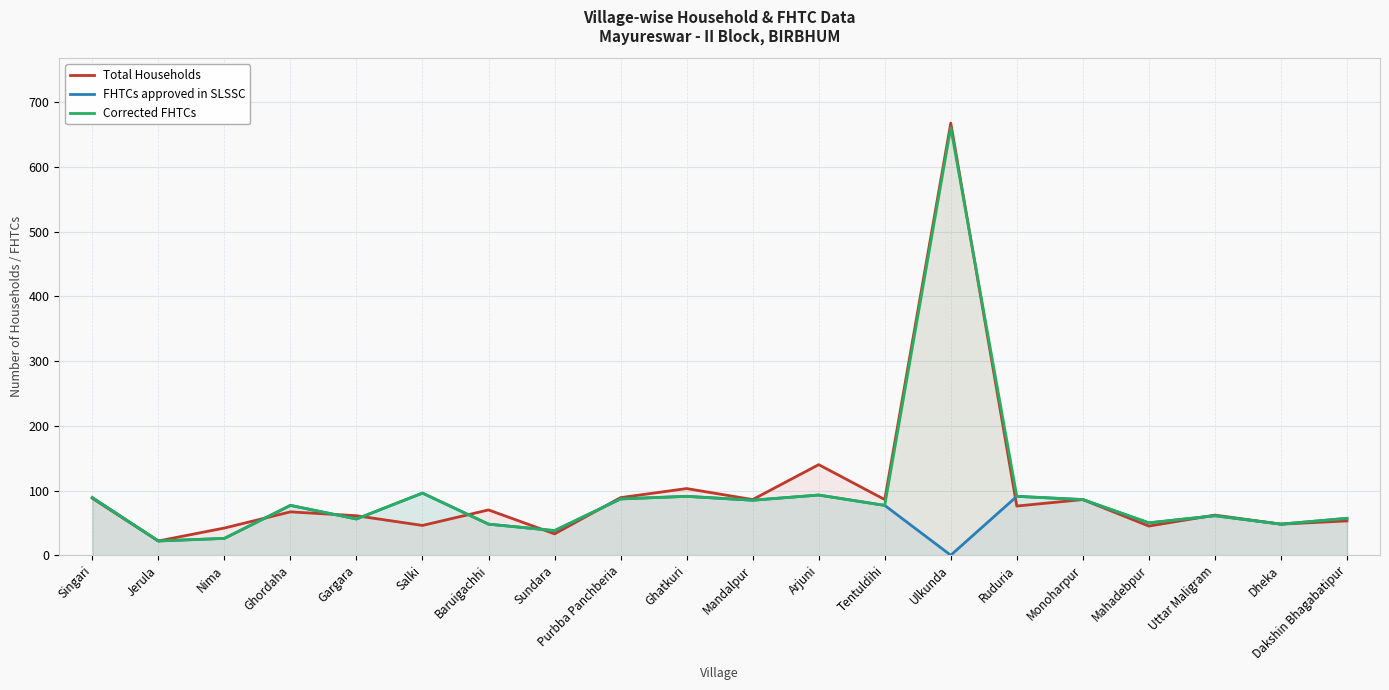

How many lines are shown in the chart?

3